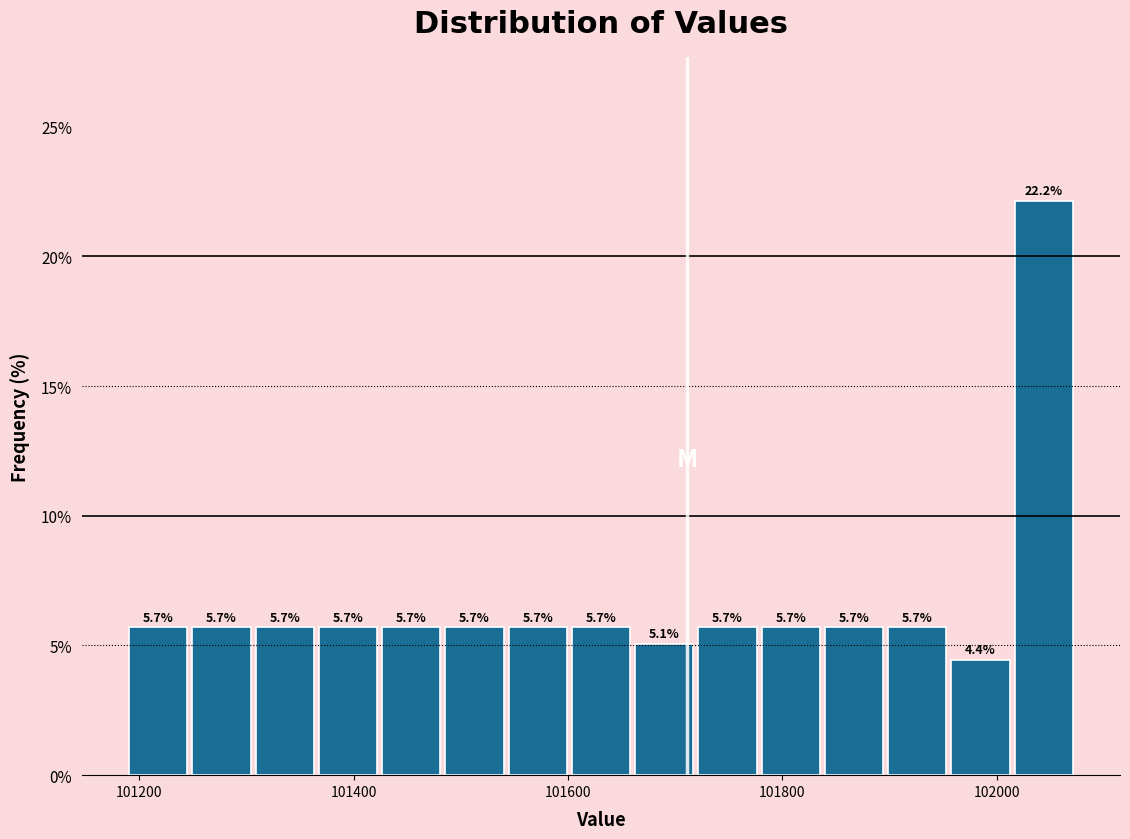

Around what value on the x-axis is the tallest bar? Give the approximate position of its centre, as read against the axis.

102040